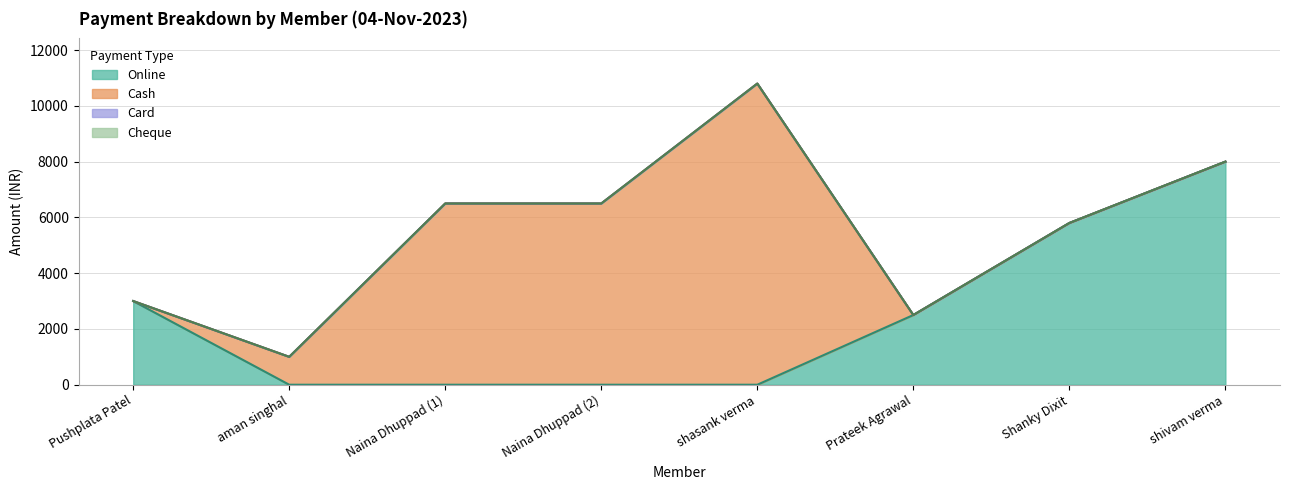

At which category is the sum across all series the highest?

shasank verma